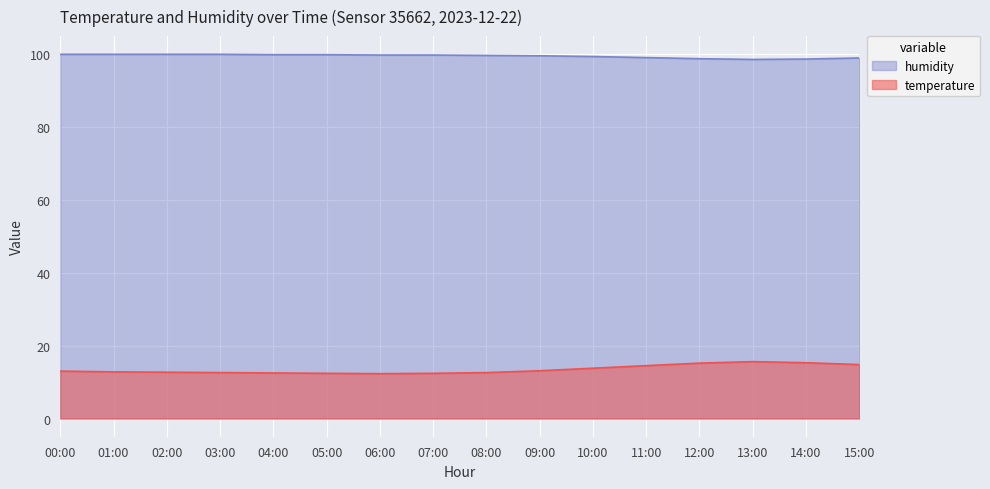

What is the difference between the maximum and minimum values in the humidity series?

1.4